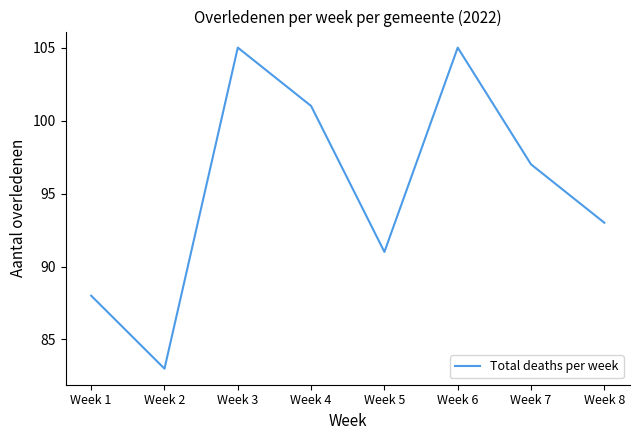

Where is the first local maximum?

Week 3